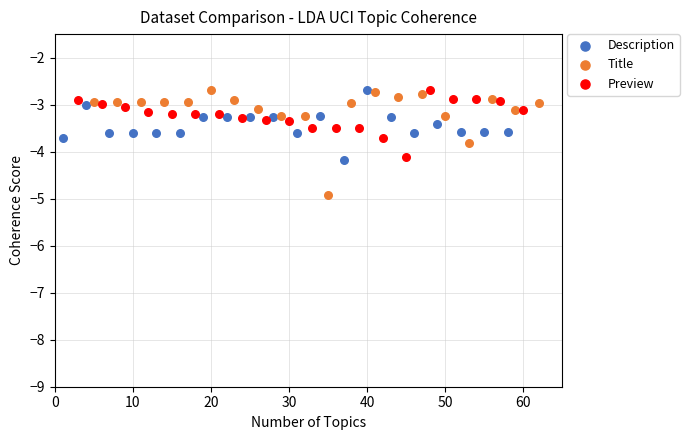

Which series has the widest spread of Y values?

Title